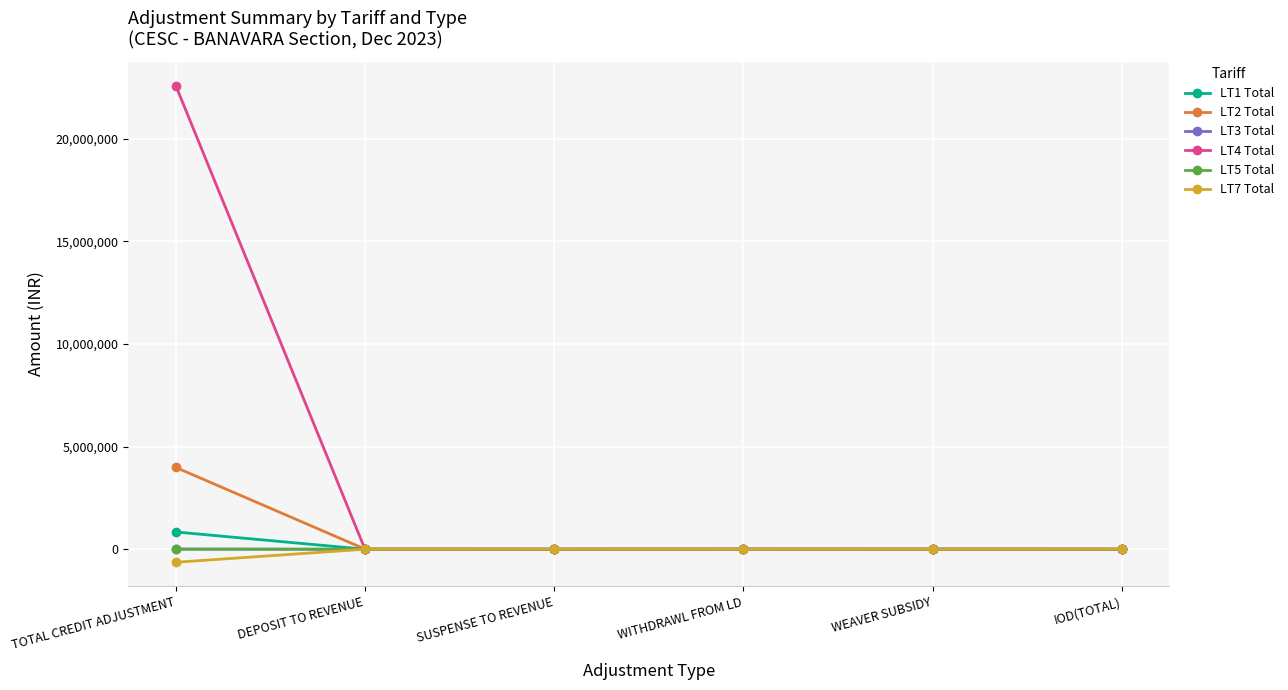

Is it true that LT4 Total equals 0.0 at DEPOSIT TO REVENUE?

True